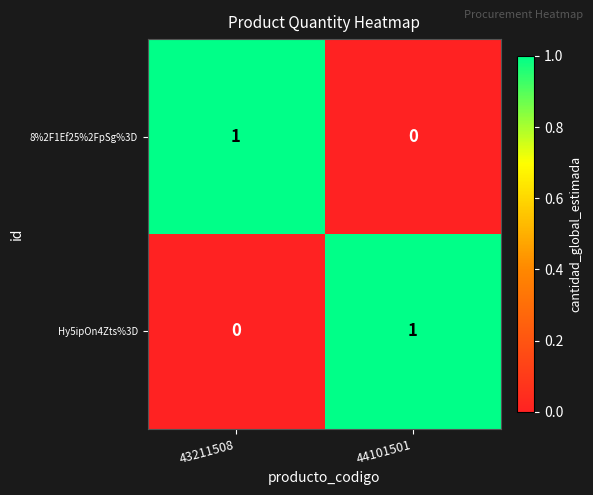

Rank the categories by 8%2F1Ef25%2FpSg%3D value from lowest to highest.

44101501, 43211508